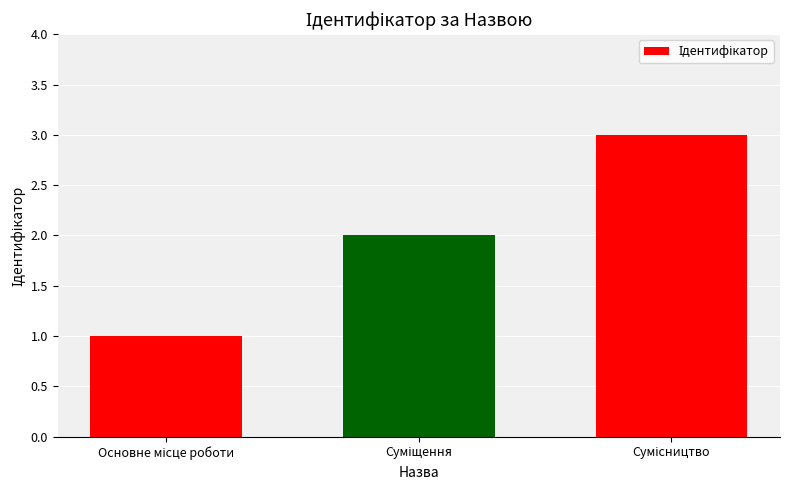

What is the greatest value displayed?

3